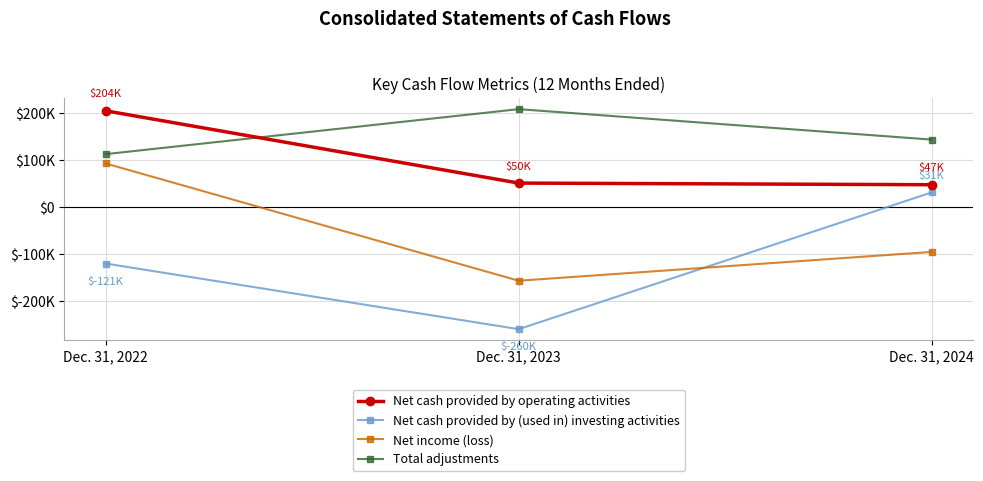

Between Dec. 31, 2022 and Dec. 31, 2023, which is larger?

Dec. 31, 2022